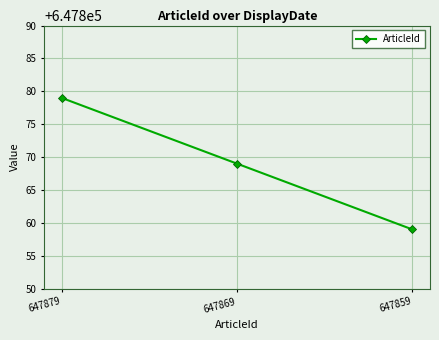

Rank the categories by value from highest to lowest.

647879, 647869, 647859